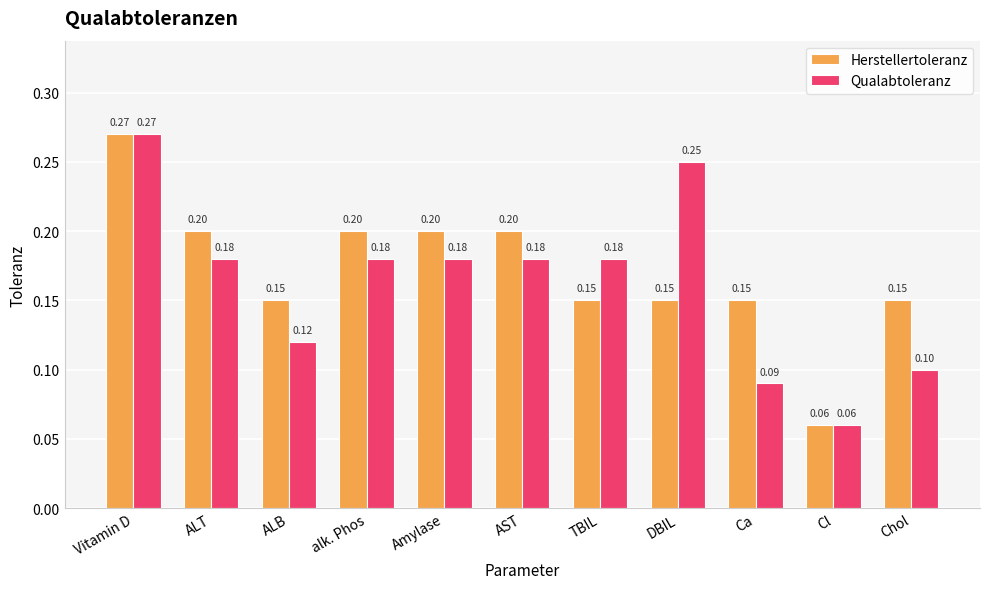

List the series in order of their overall mean, lowest first.

Qualabtoleranz, Herstellertoleranz